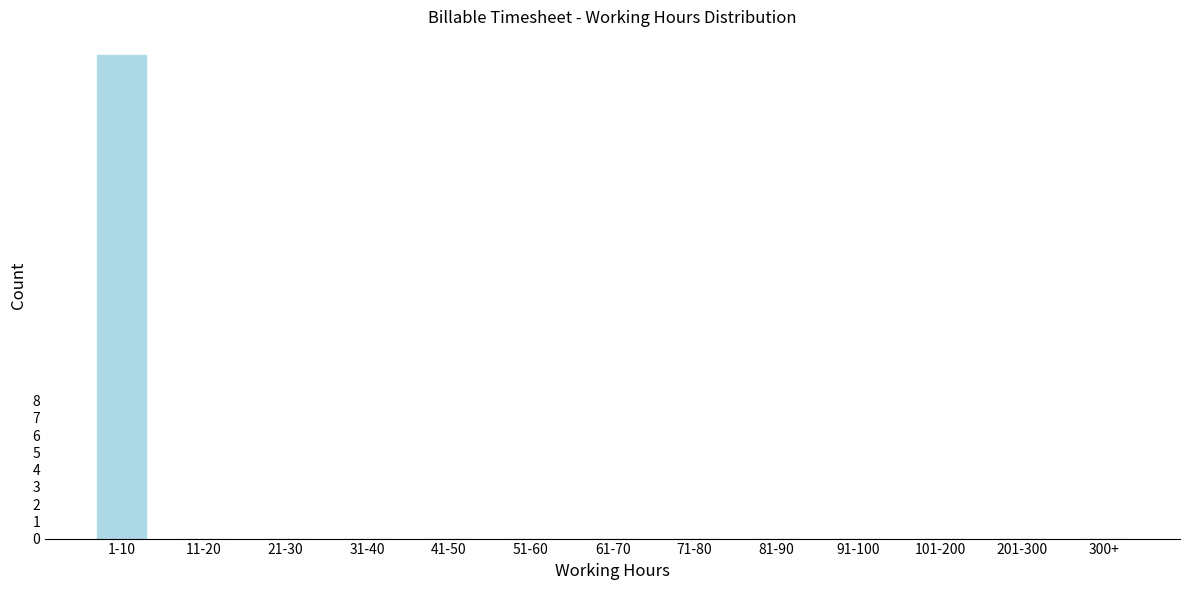

Reading left to right, extract all data points from this chart.

1-10=28	11-20=0	21-30=0	31-40=0	41-50=0	51-60=0	61-70=0	71-80=0	81-90=0	91-100=0	101-200=0	201-300=0	300+=0